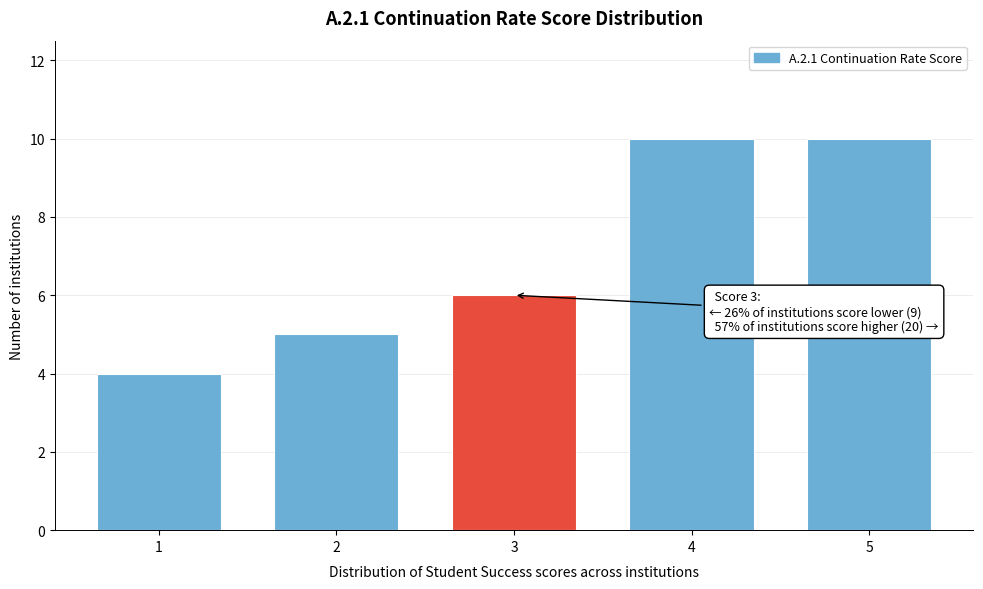

Reading left to right, list all the values displayed in this chart.

4	5	6	10	10